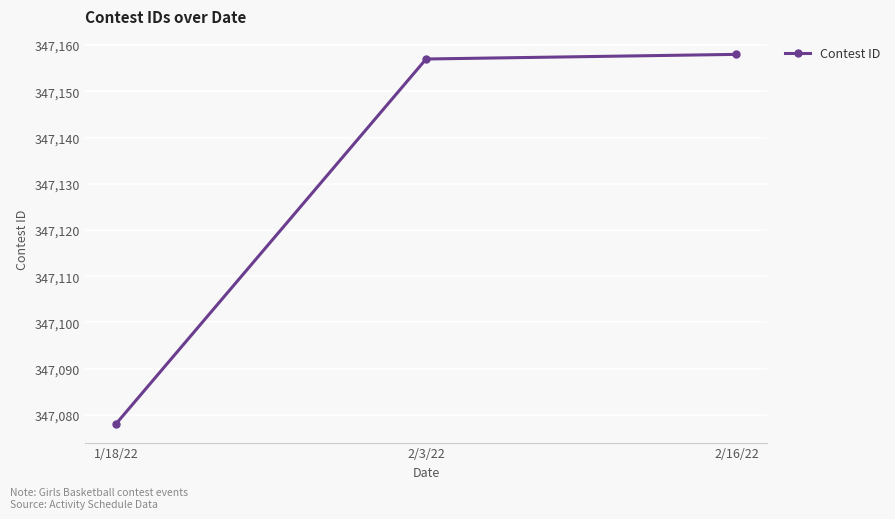

What is the value of the 1st point from the left?

347078